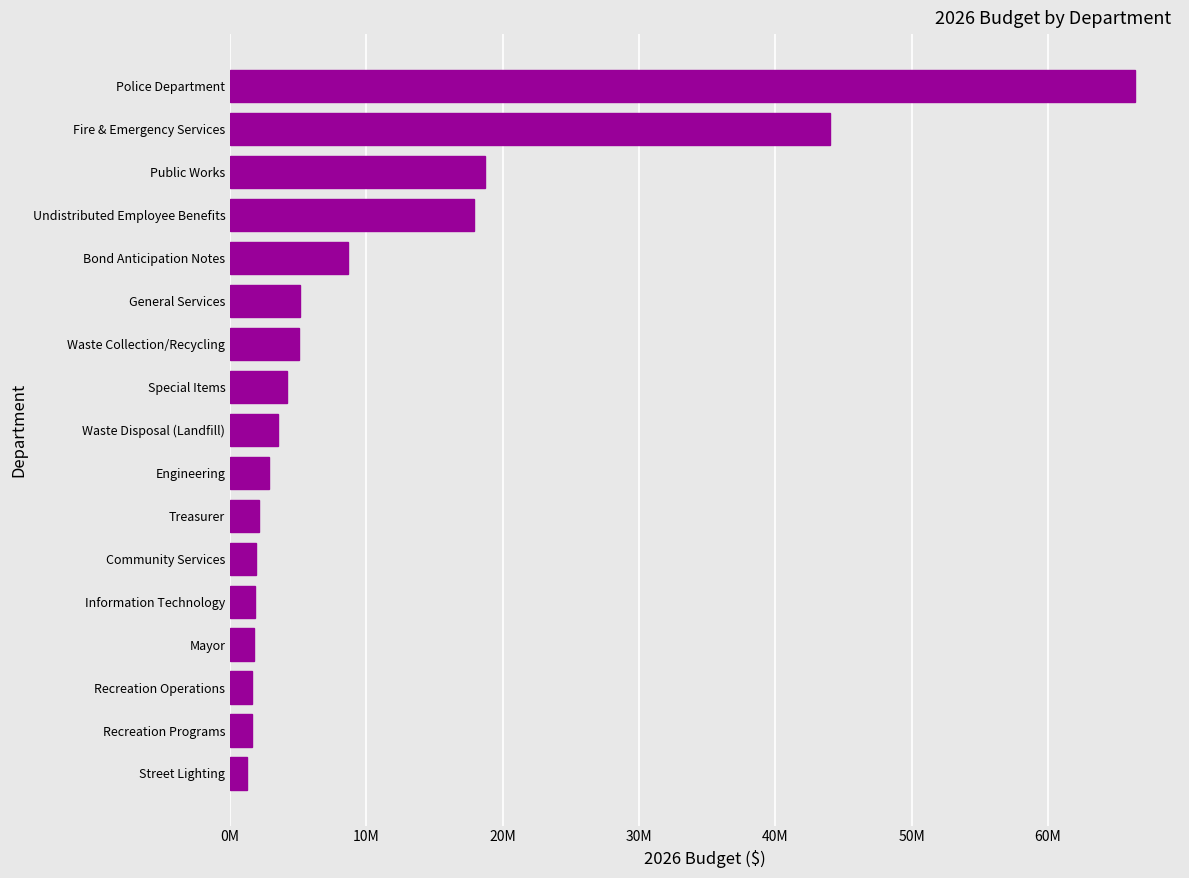

Does the chart contain stacked bars?

No